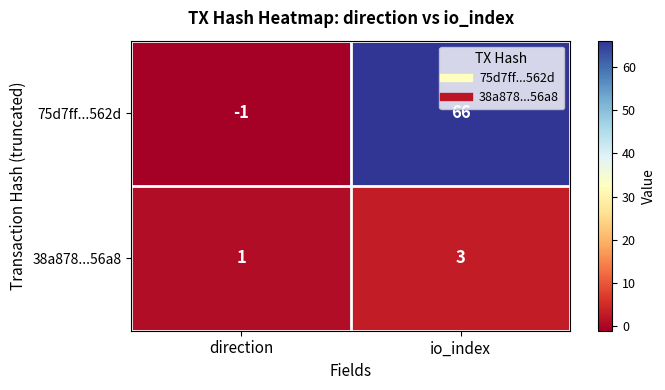

Is it true that 75d7ff...562d equals 66 at io_index?

True